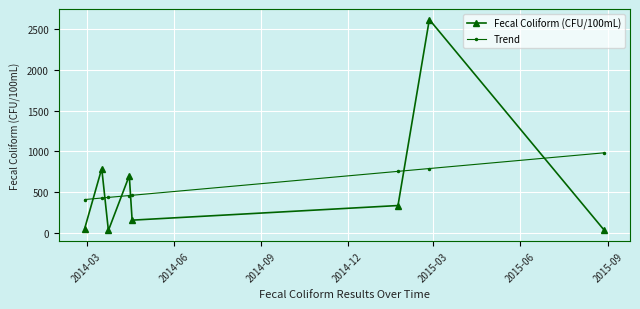

What is the sum of all Fecal Coliform (CFU/100mL) values?

4720.6